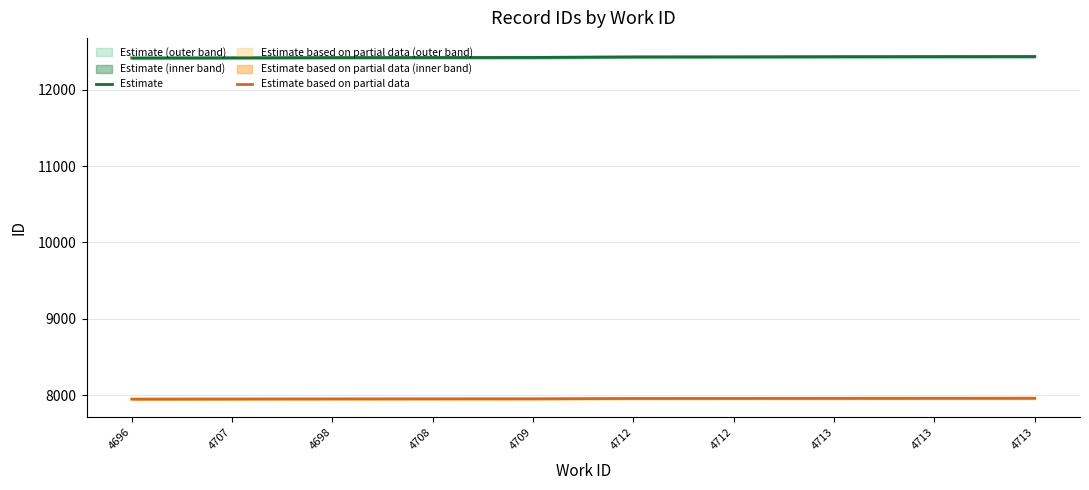

List the labels in order of Estimate value, largest first.

4713, 4713, 4713, 4712, 4712, 4709, 4708, 4698, 4707, 4696